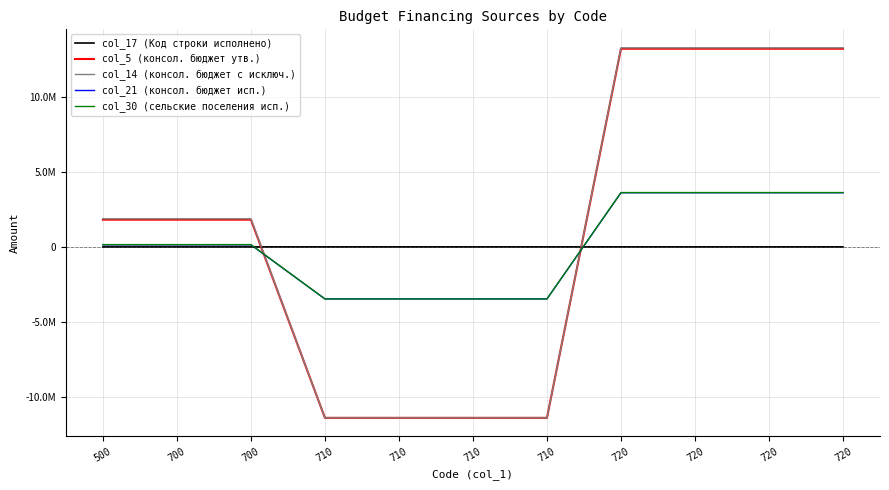

True or false: col_17 (Код строки исполнено) and col_5 (консол. бюджет утв.) cross at least once.

True